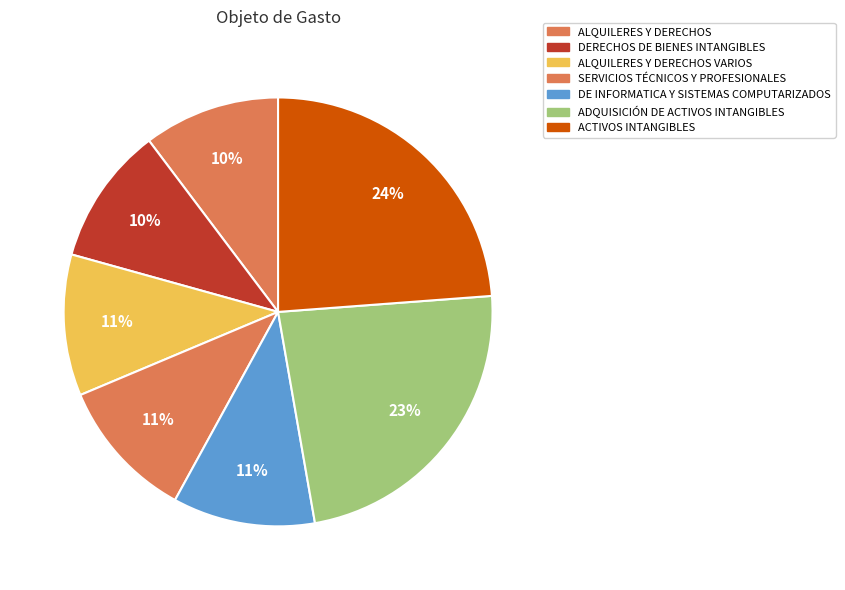

Does SERVICIOS TÉCNICOS Y PROFESIONALES represent more than half of the total?

No